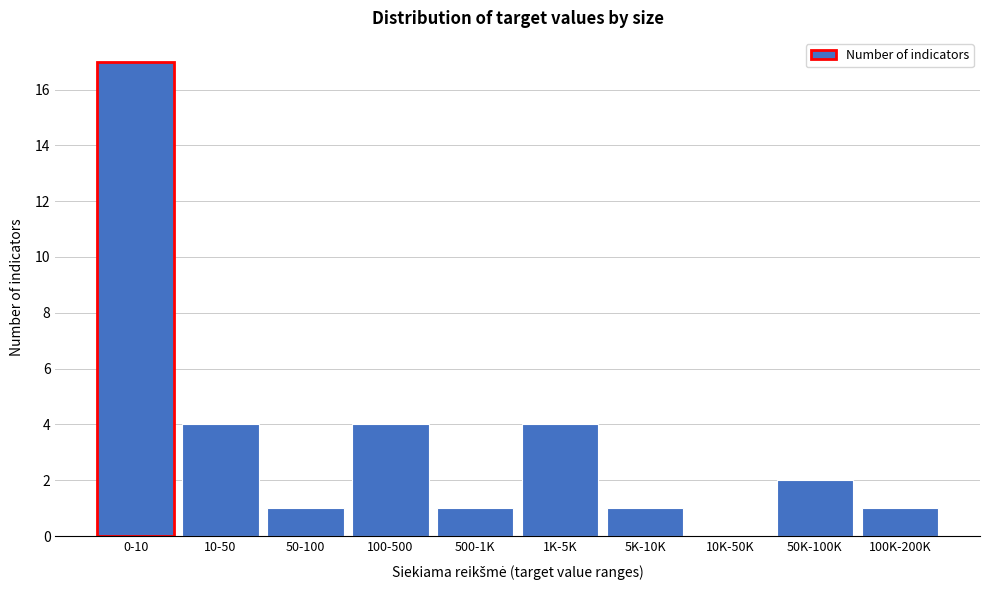

Reading right to left, what are all the values shown in this chart?

100K-200K=1	50K-100K=2	10K-50K=0	5K-10K=1	1K-5K=4	500-1K=1	100-500=4	50-100=1	10-50=4	0-10=17